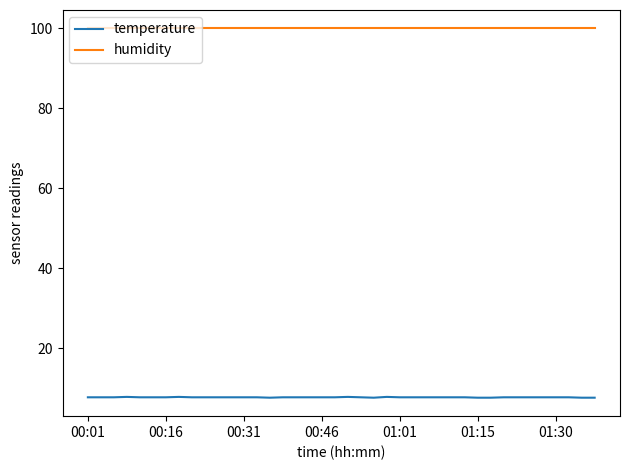

True or false: temperature and humidity intersect in this chart.

False